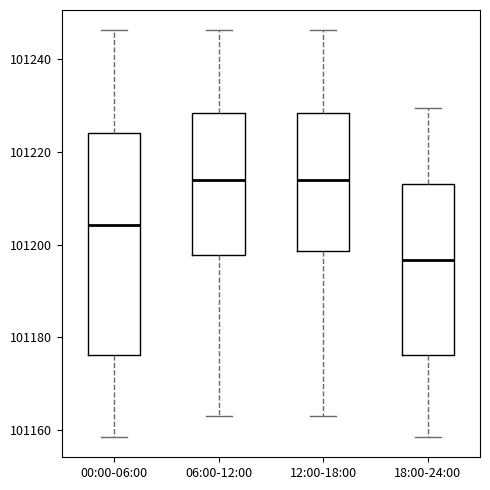

Reading left to right, read every box against the y-axis: the position of its median line, the range the box covers, and the ends of its whiskers. The values are not printed on the chart, so give them approximately, as read against the axis.

00:00-06:00: median 101204, box 101176 to 101224, whiskers 101158 to 101246
06:00-12:00: median 101214, box 101198 to 101228, whiskers 101162 to 101246
12:00-18:00: median 101214, box 101198 to 101228, whiskers 101162 to 101246
18:00-24:00: median 101196, box 101176 to 101214, whiskers 101158 to 101230